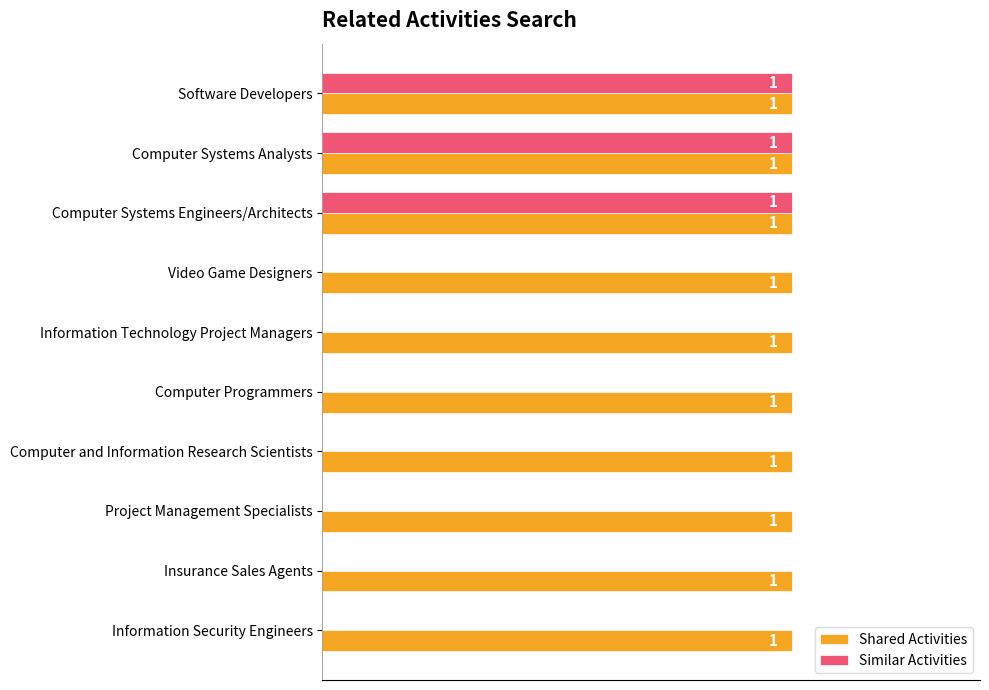

Is the value of Shared Activities at Information Security Engineers greater than the value of Similar Activities at Project Management Specialists?

Yes